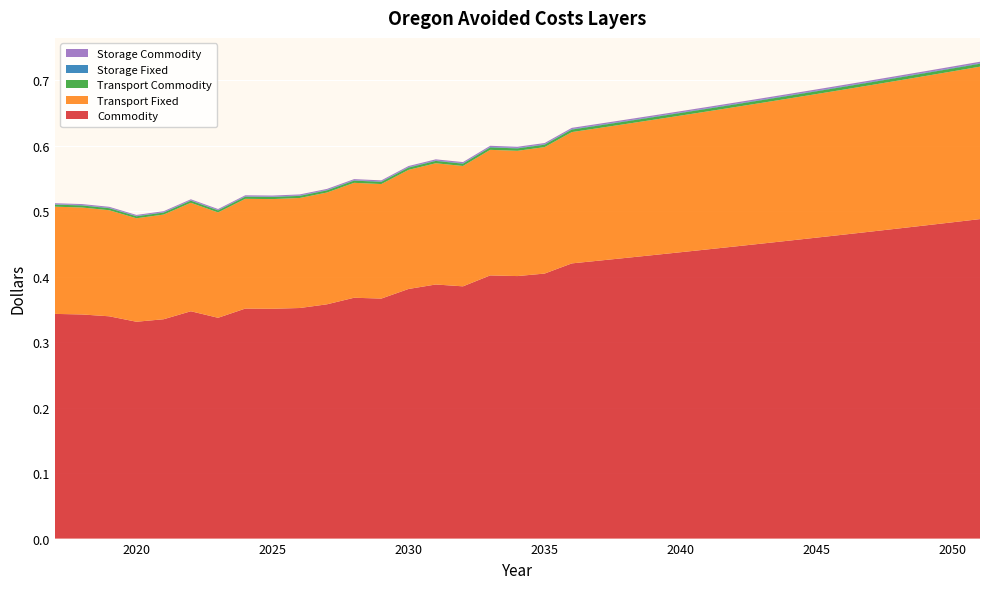

Reading left to right, what are all the values shown in this chart?

Commodity: 2017=0.3	2018=0.3	2019=0.3	2020=0.3	2021=0.3	2022=0.3	2023=0.3	2024=0.4	2025=0.4	2026=0.4	2027=0.4	2028=0.4	2029=0.4	2030=0.4	2031=0.4	2032=0.4	2033=0.4	2034=0.4	2035=0.4	2036=0.4	2037=0.4	2038=0.4	2039=0.4	2040=0.4	2041=0.4	2042=0.4	2043=0.5	2044=0.5	2045=0.5	2046=0.5	2047=0.5	2048=0.5	2049=0.5	2050=0.5	2051=0.5
Transport Fixed: 2017=0.2	2018=0.2	2019=0.2	2020=0.2	2021=0.2	2022=0.2	2023=0.2	2024=0.2	2025=0.2	2026=0.2	2027=0.2	2028=0.2	2029=0.2	2030=0.2	2031=0.2	2032=0.2	2033=0.2	2034=0.2	2035=0.2	2036=0.2	2037=0.2	2038=0.2	2039=0.2	2040=0.2	2041=0.2	2042=0.2	2043=0.2	2044=0.2	2045=0.2	2046=0.2	2047=0.2	2048=0.2	2049=0.2	2050=0.2	2051=0.2
Transport Commodity: 2017=0.0	2018=0.0	2019=0.0	2020=0.0	2021=0.0	2022=0.0	2023=0.0	2024=0.0	2025=0.0	2026=0.0	2027=0.0	2028=0.0	2029=0.0	2030=0.0	2031=0.0	2032=0.0	2033=0.0	2034=0.0	2035=0.0	2036=0.0	2037=0.0	2038=0.0	2039=0.0	2040=0.0	2041=0.0	2042=0.0	2043=0.0	2044=0.0	2045=0.0	2046=0.0	2047=0.0	2048=0.0	2049=0.0	2050=0.0	2051=0.0
Storage Fixed: 2017=0.0	2018=0.0	2019=0.0	2020=0.0	2021=0.0	2022=0.0	2023=0.0	2024=0.0	2025=0.0	2026=0.0	2027=0.0	2028=0.0	2029=0.0	2030=0.0	2031=0.0	2032=0.0	2033=0.0	2034=0.0	2035=0.0	2036=0.0	2037=0.0	2038=0.0	2039=0.0	2040=0.0	2041=0.0	2042=0.0	2043=0.0	2044=0.0	2045=0.0	2046=0.0	2047=0.0	2048=0.0	2049=0.0	2050=0.0	2051=0.0
Storage Commodity: 2017=0.0	2018=0.0	2019=0.0	2020=0.0	2021=0.0	2022=0.0	2023=0.0	2024=0.0	2025=0.0	2026=0.0	2027=0.0	2028=0.0	2029=0.0	2030=0.0	2031=0.0	2032=0.0	2033=0.0	2034=0.0	2035=0.0	2036=0.0	2037=0.0	2038=0.0	2039=0.0	2040=0.0	2041=0.0	2042=0.0	2043=0.0	2044=0.0	2045=0.0	2046=0.0	2047=0.0	2048=0.0	2049=0.0	2050=0.0	2051=0.0